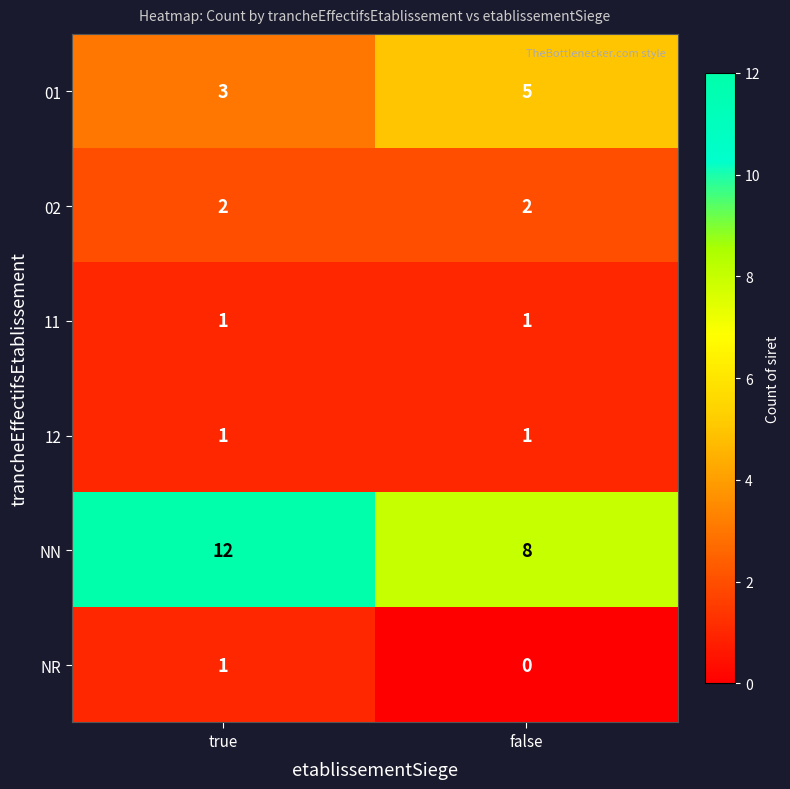

Count the number of data series in this chart.

6